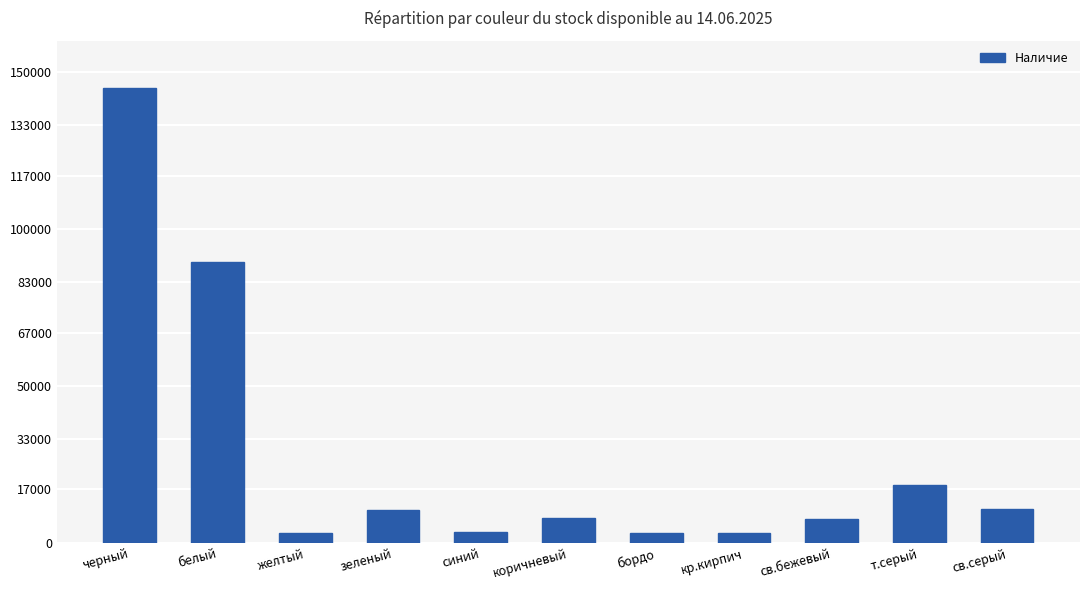

Does the chart contain any negative values?

No